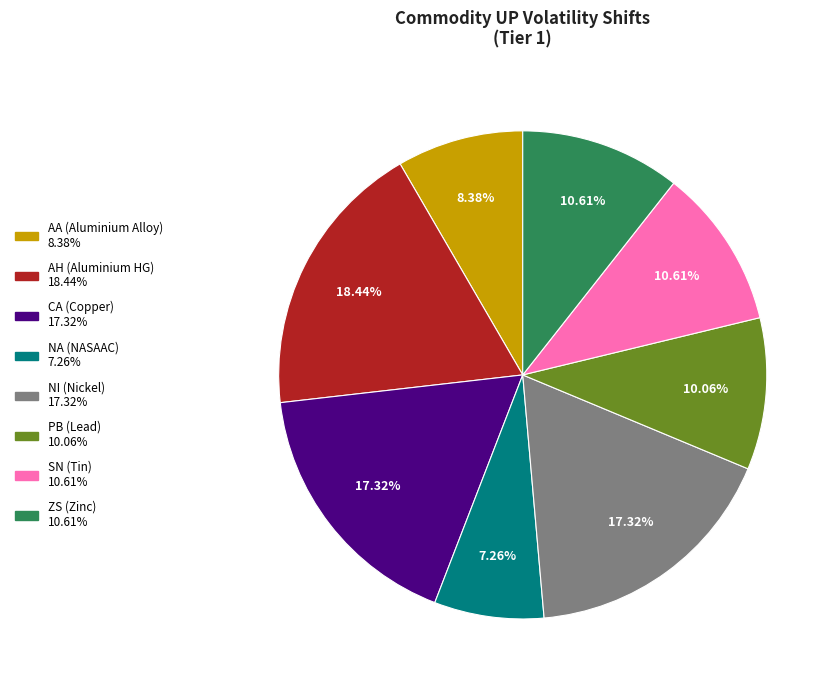

The ZS (Zinc) slice represents 1% of the pie. True or false?

False